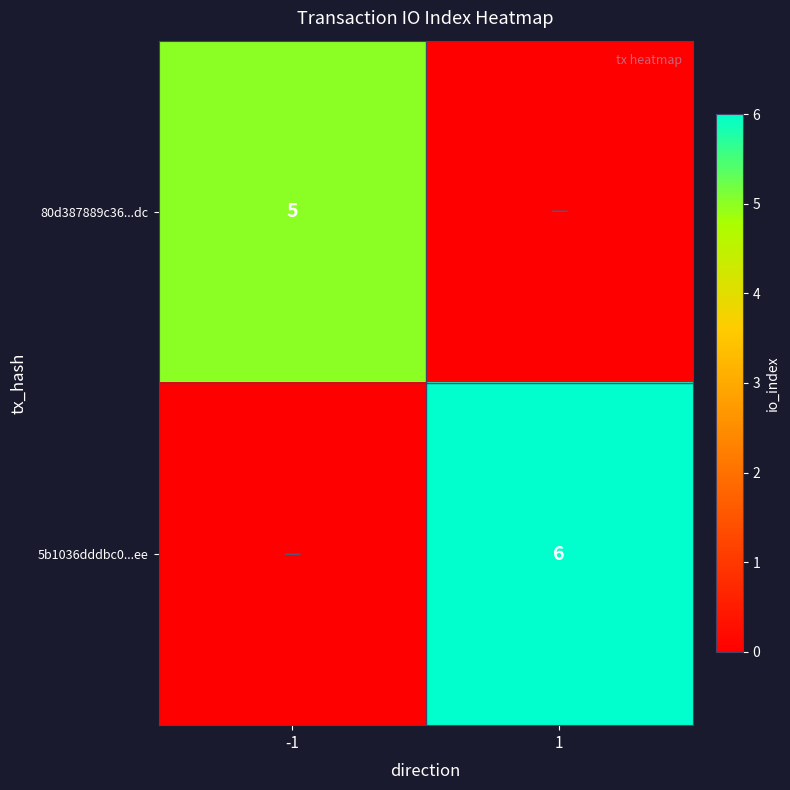

At how many categories does at least one series exceed 5?

1